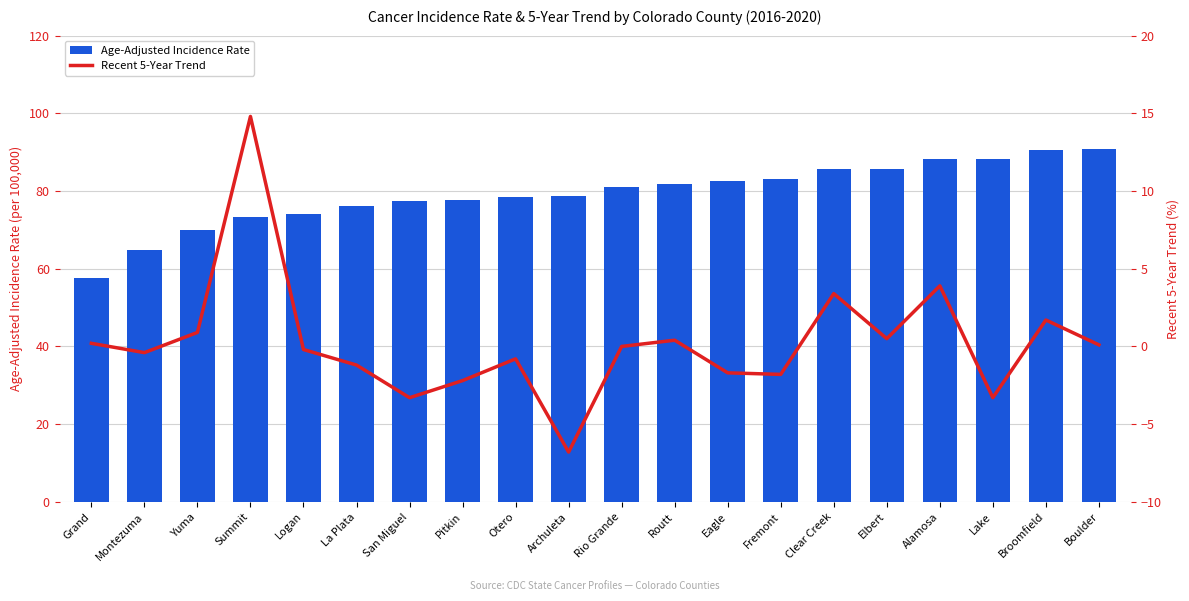

How many distinct data groups are displayed?

2